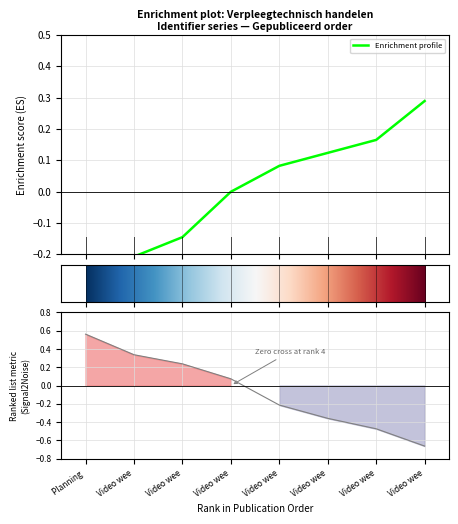

How many series are shown in this chart?

1